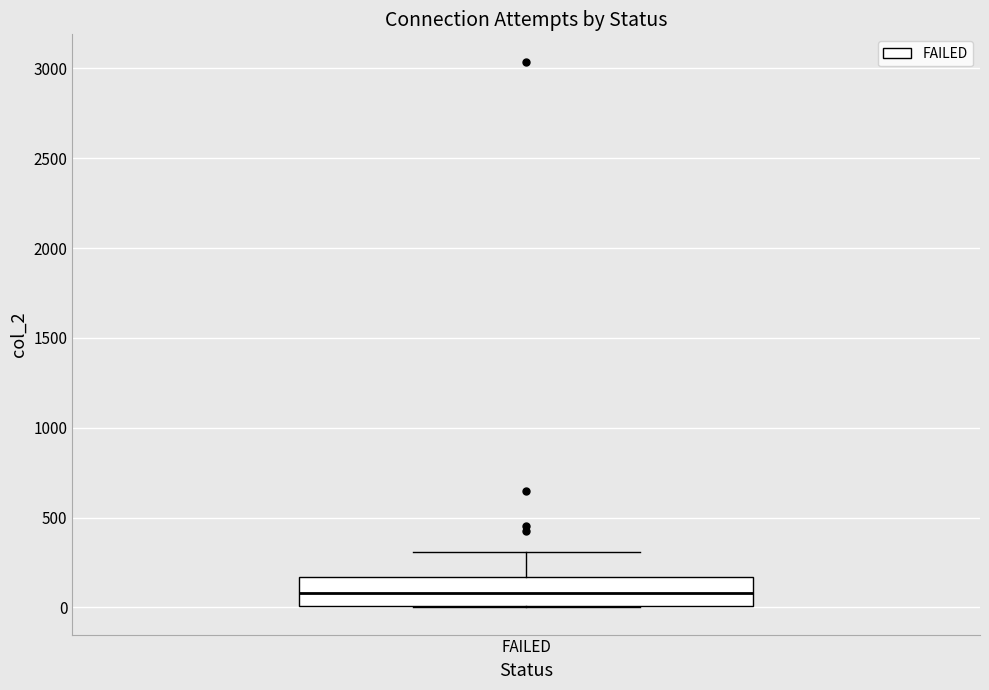

Read this box plot against the y-axis: the position of the median line, the range covered by the box, and the ends of both whiskers. The values are not printed on the chart, so give them approximately, as read against the axis.

median 100, box 0 to 150, whiskers 0 to 300